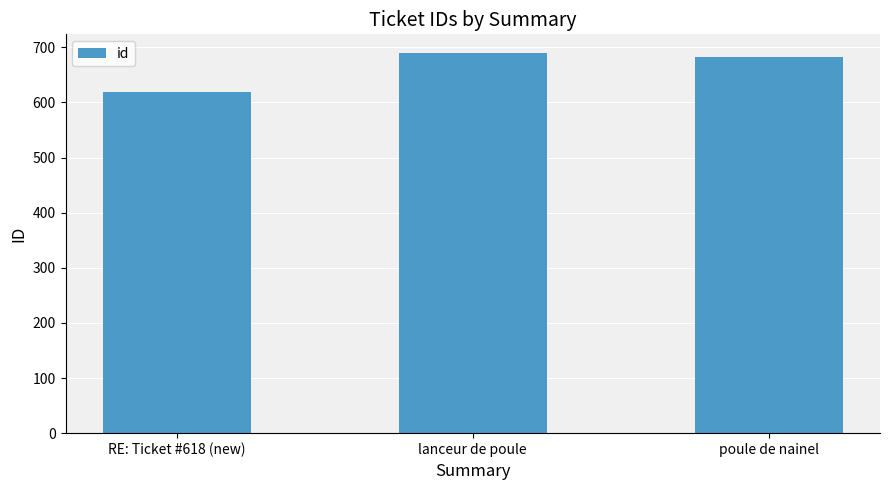

How many values are between 619 and 689?

3